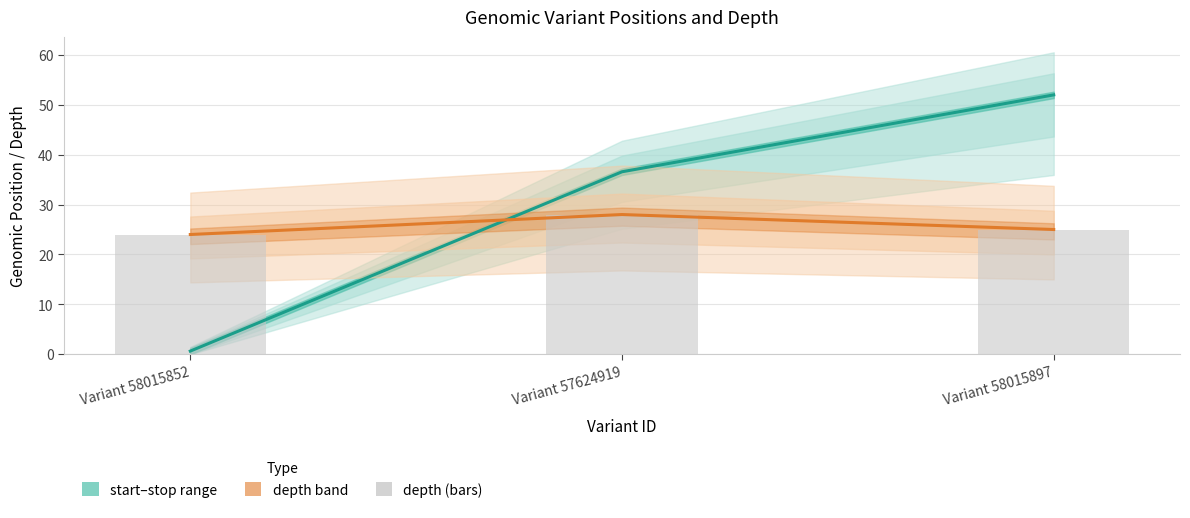

What is the lowest value of the depth series?

24.0